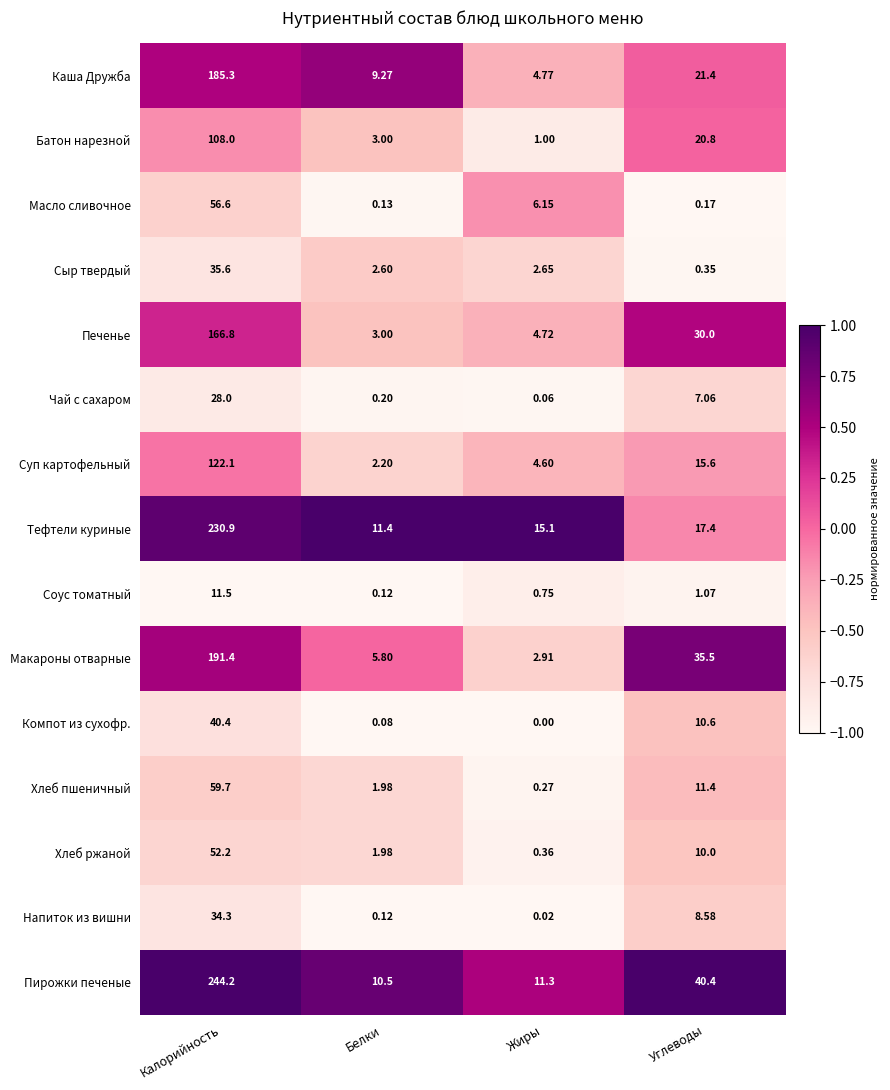

At which category does the chart reach its minimum across all series?

Жиры